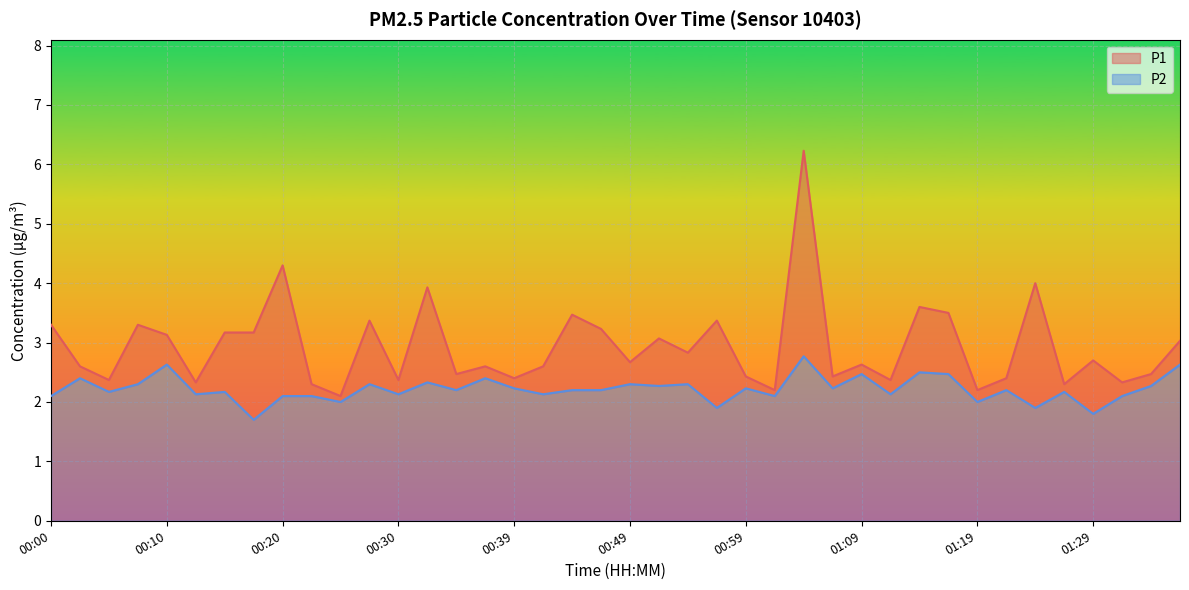

Between 00:39 and 01:11, which is larger?

00:39